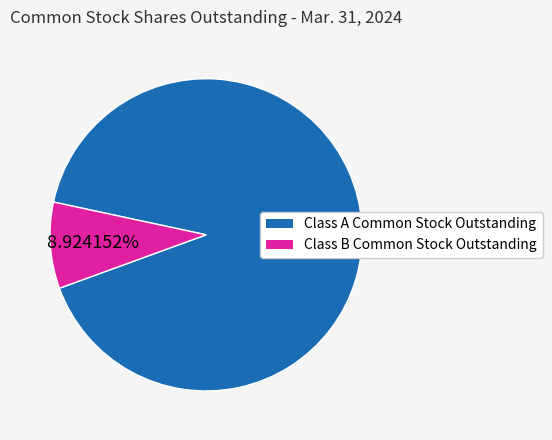

Do Class A Common Stock Outstanding and Class B Common Stock Outstanding together represent more than half of the pie?

Yes